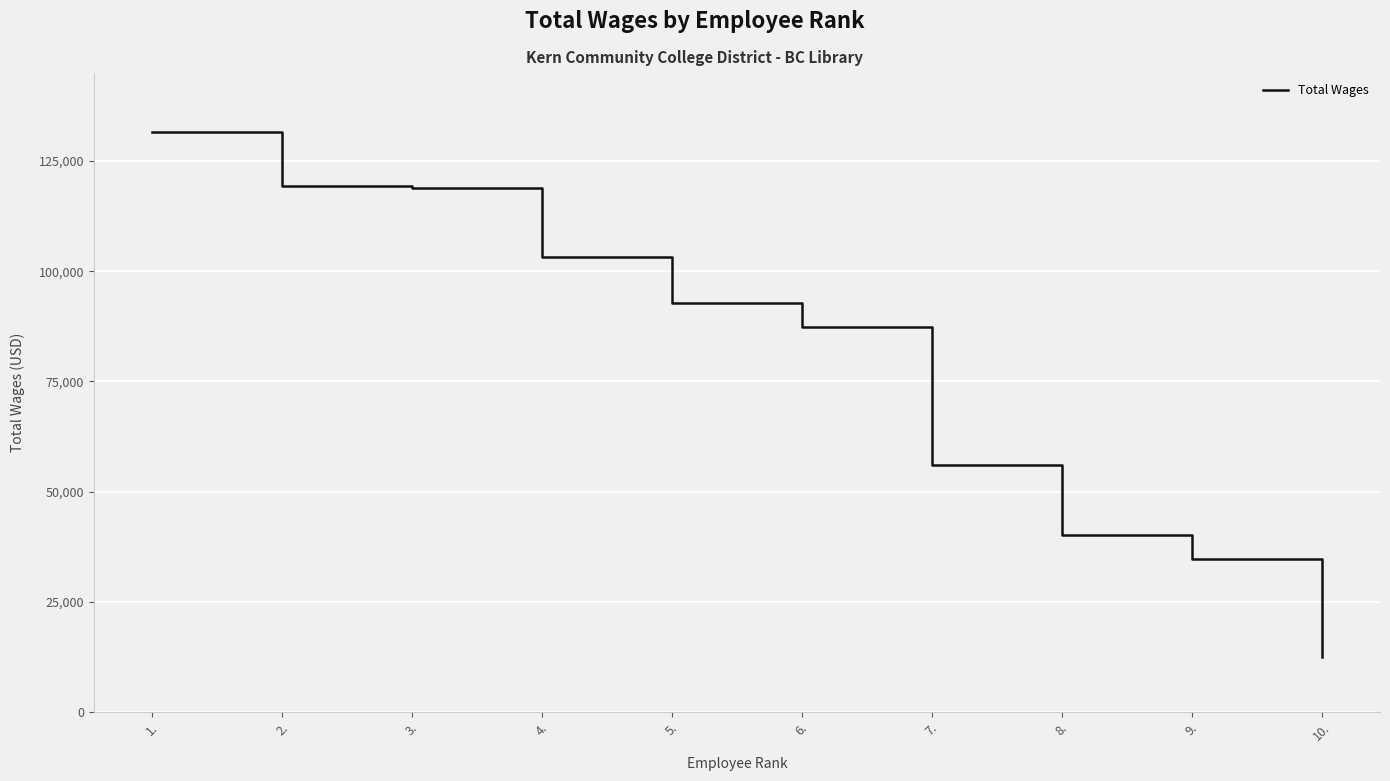

What is the difference between the values at 10. and 5.?

80342